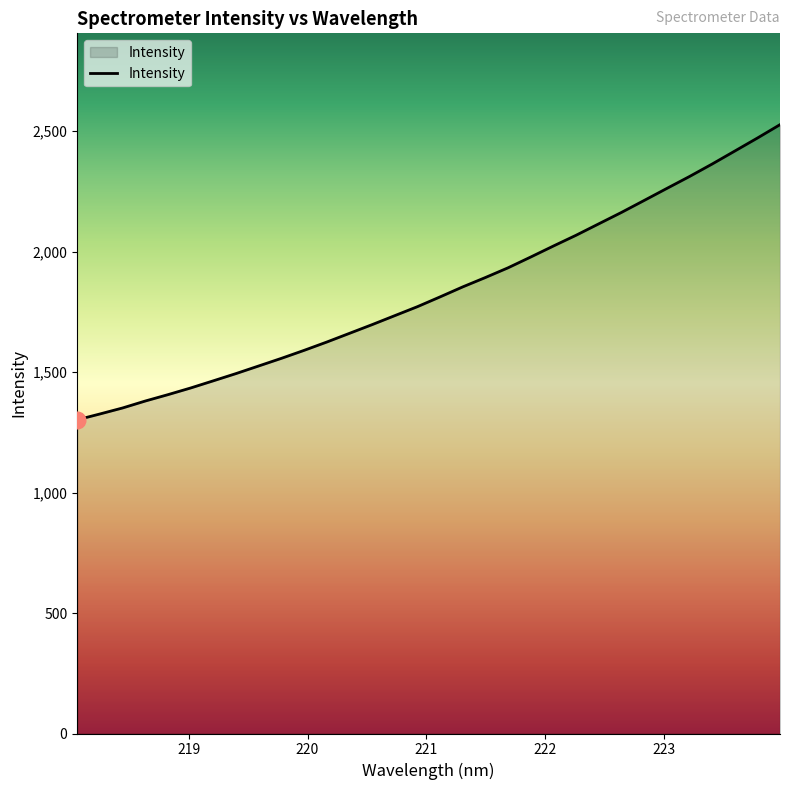

What is the greatest value displayed?

2526.6